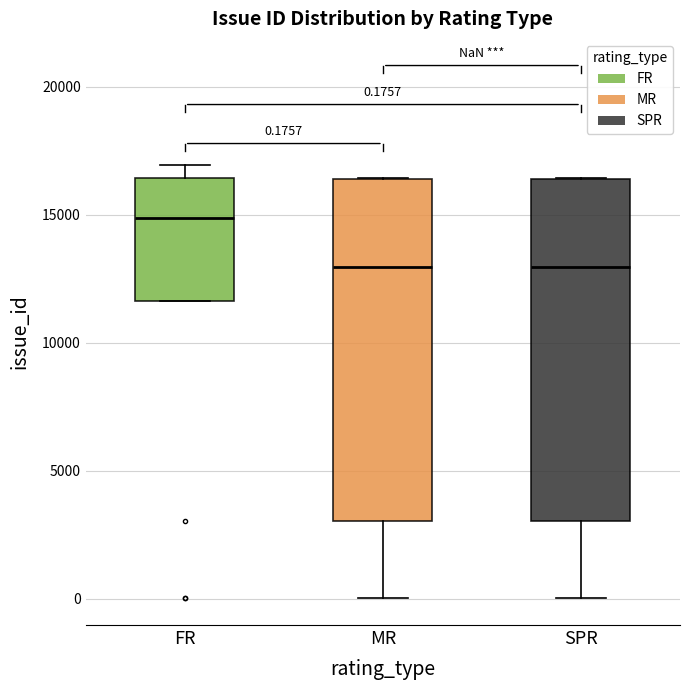

Which box's median line is the highest?

FR